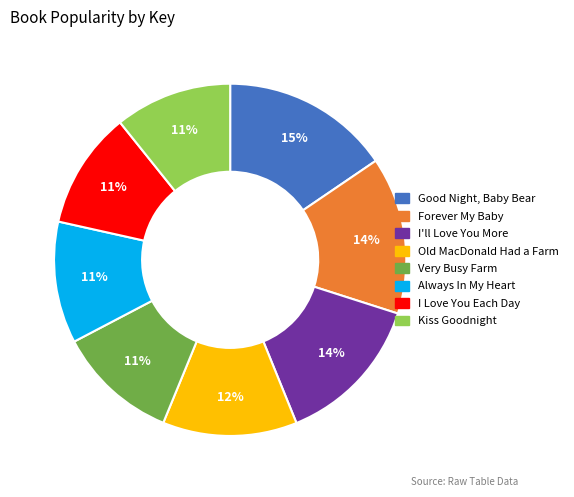

To the nearest percent, what percentage of the pie is Forever My Baby?

14%